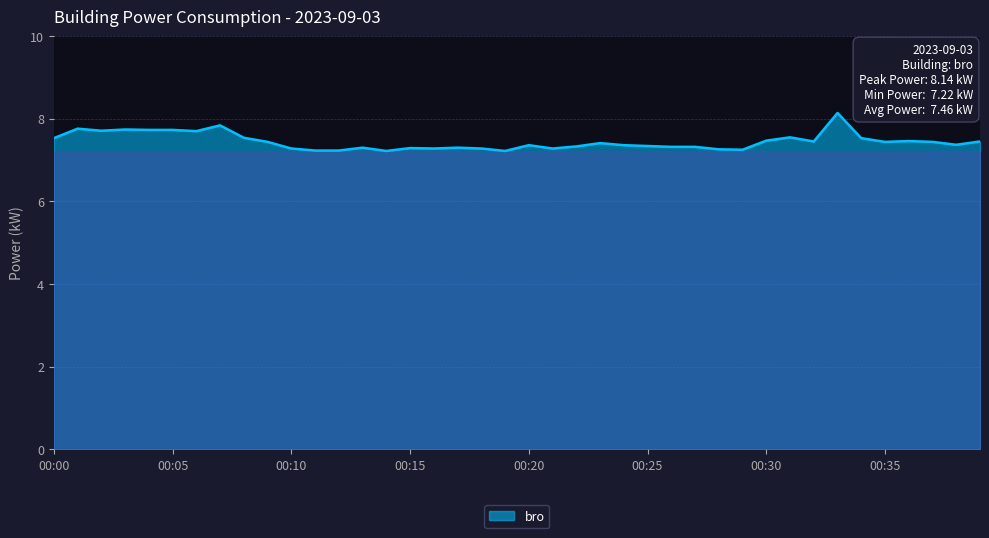

What is the smallest value displayed?

7.2